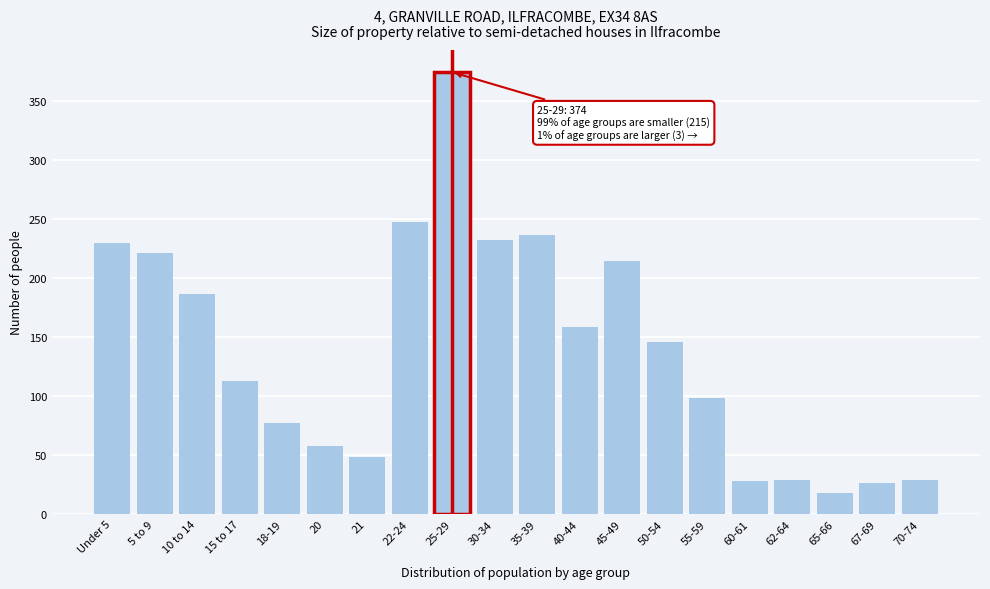

Between 40-44 and 62-64, which is larger?

40-44